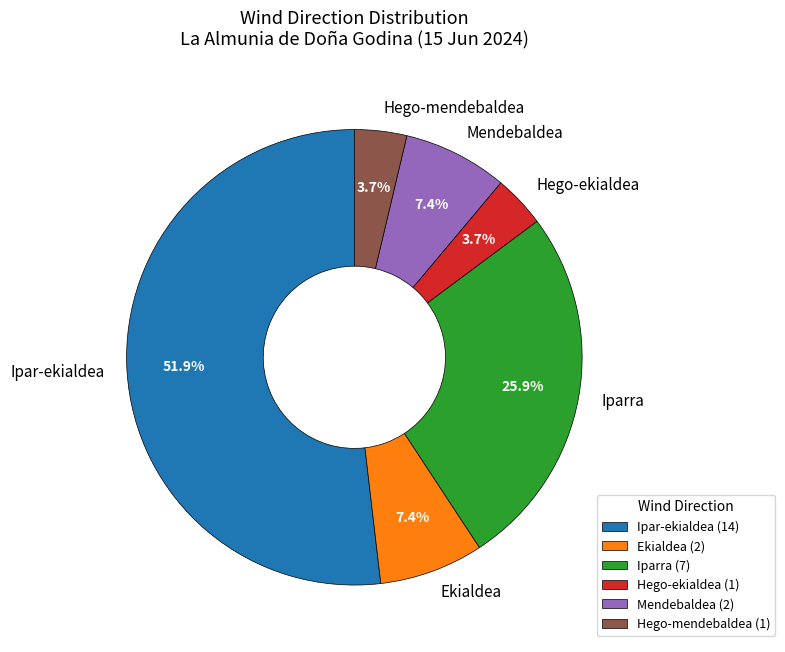

What portion of the pie excludes Mendebaldea?

92.6%